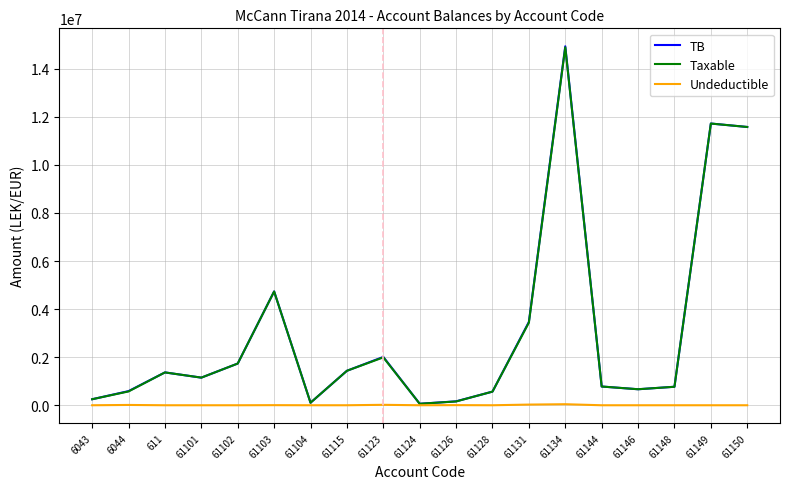

Is the value of TB at 61150 greater than the value of Undeductible at 61123?

Yes